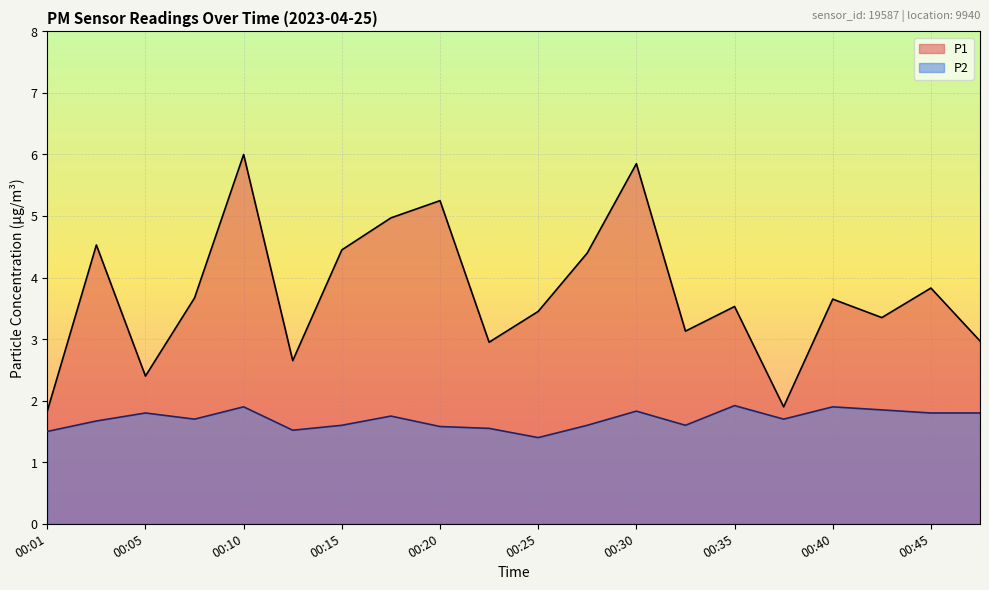

Is the value of P2 at 00:15 greater than the value of P1 at 00:03?

No